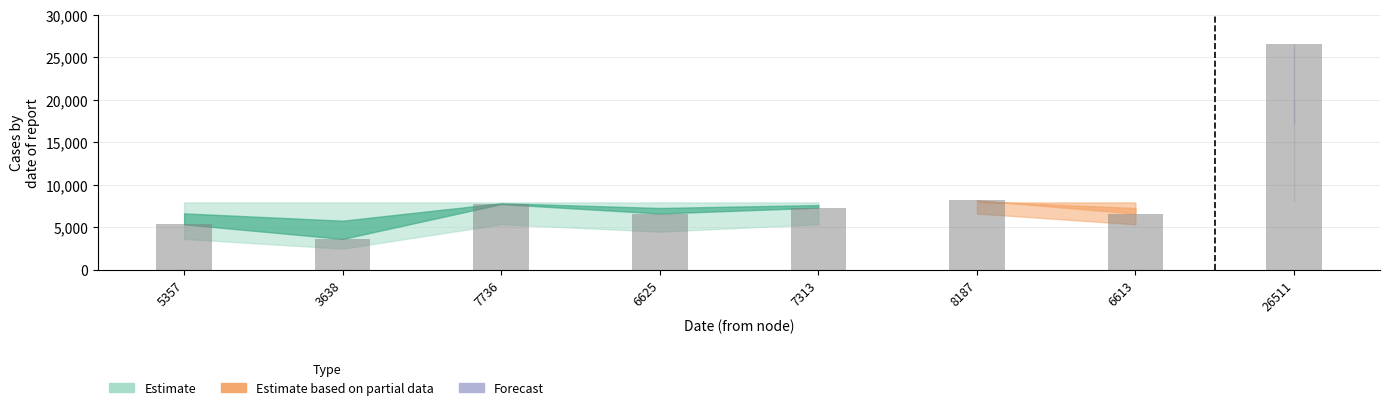

Are the bars horizontal?

No